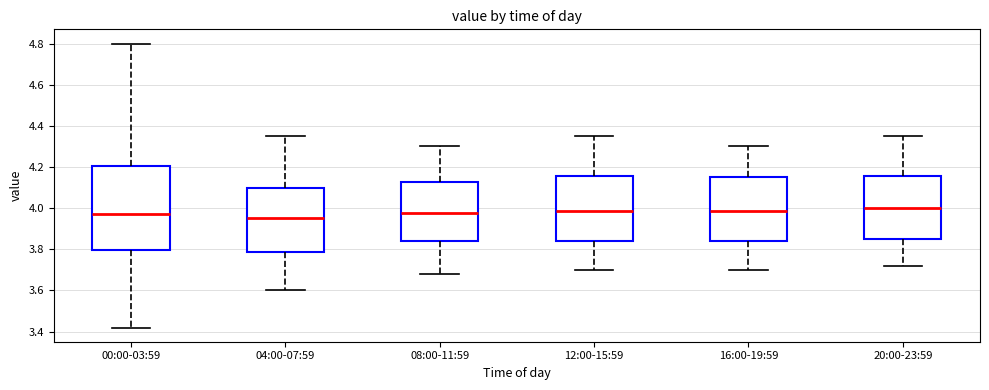

Where does the median line of the box for 08:00-11:59 sit on the y-axis? The values are not printed on the chart, so give them approximately, as read against the axis.

3.98